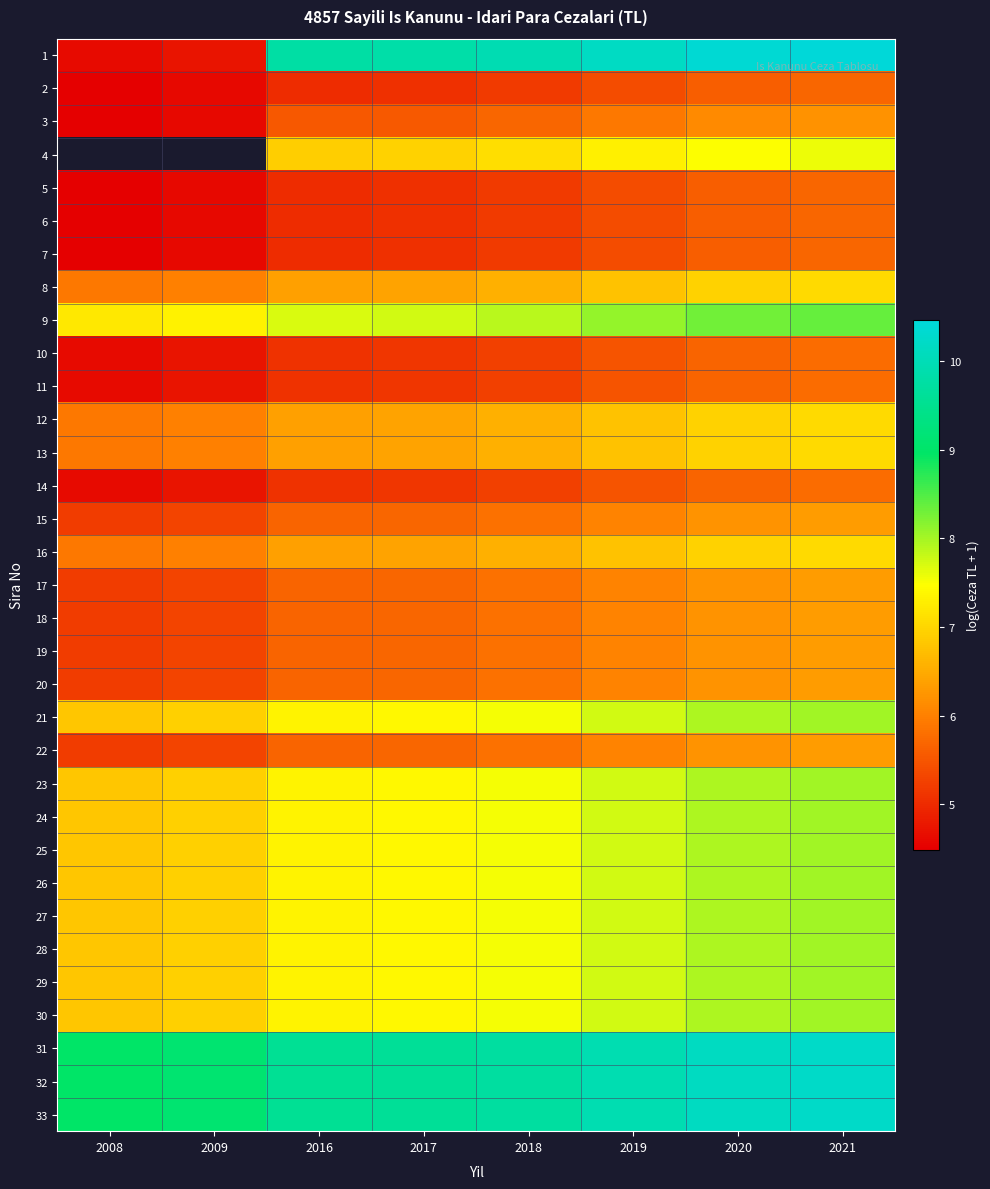

What is the sum of the 11 values at 2020 and 2017?

10.8